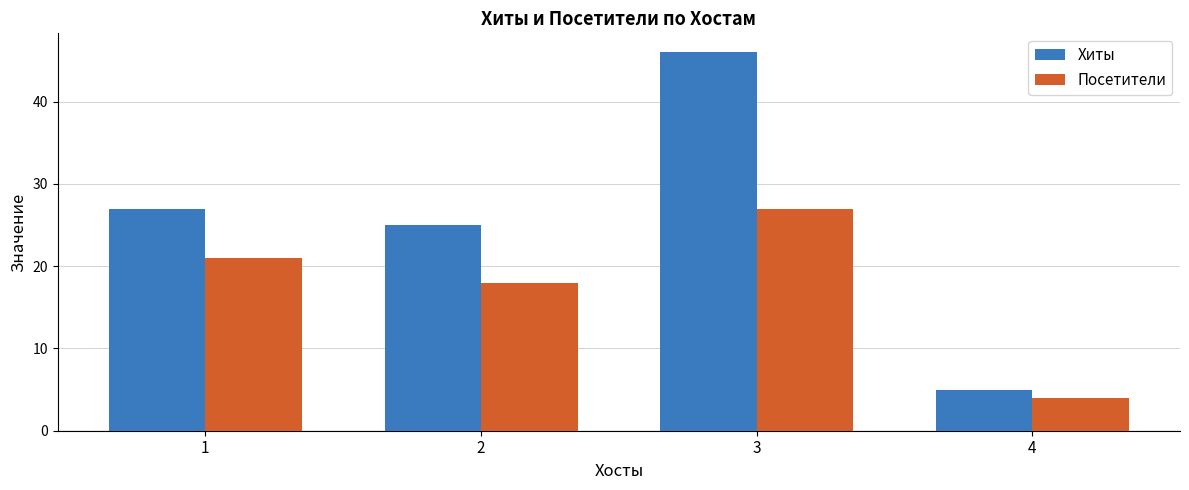

What is the difference between the maximum and minimum values in the Хиты series?

41